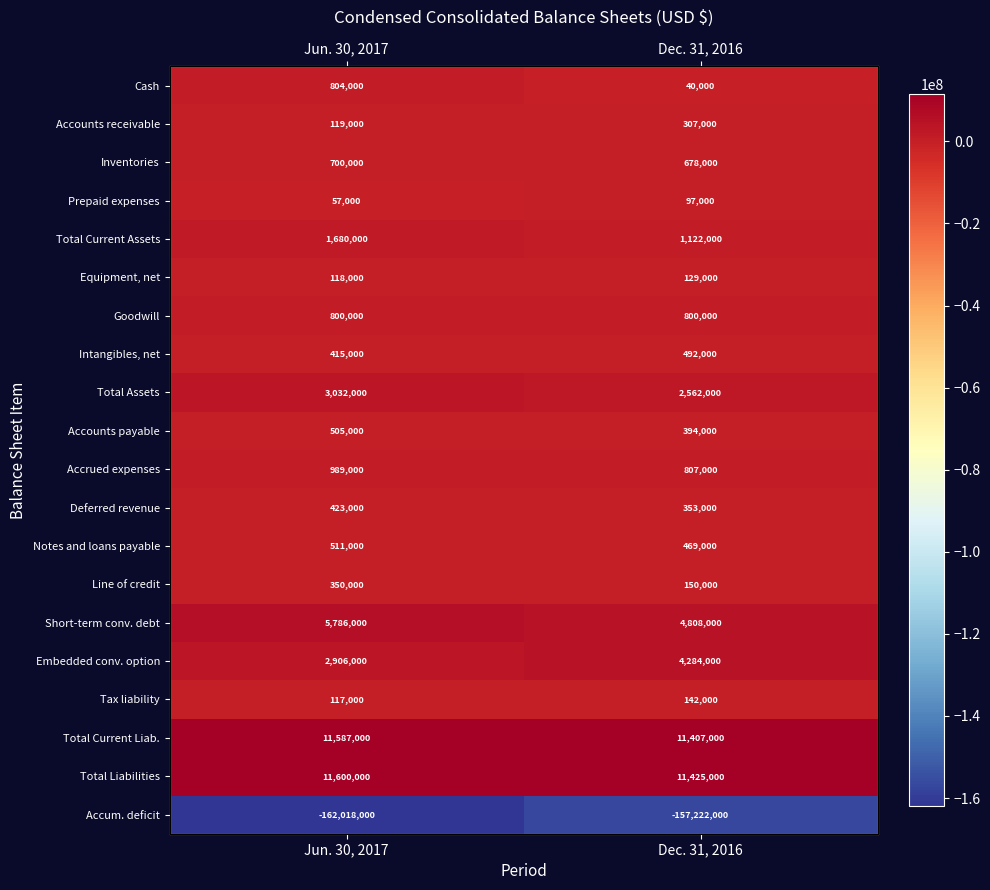

Between Jun. 30, 2017 and Dec. 31, 2016, which is larger?

Jun. 30, 2017